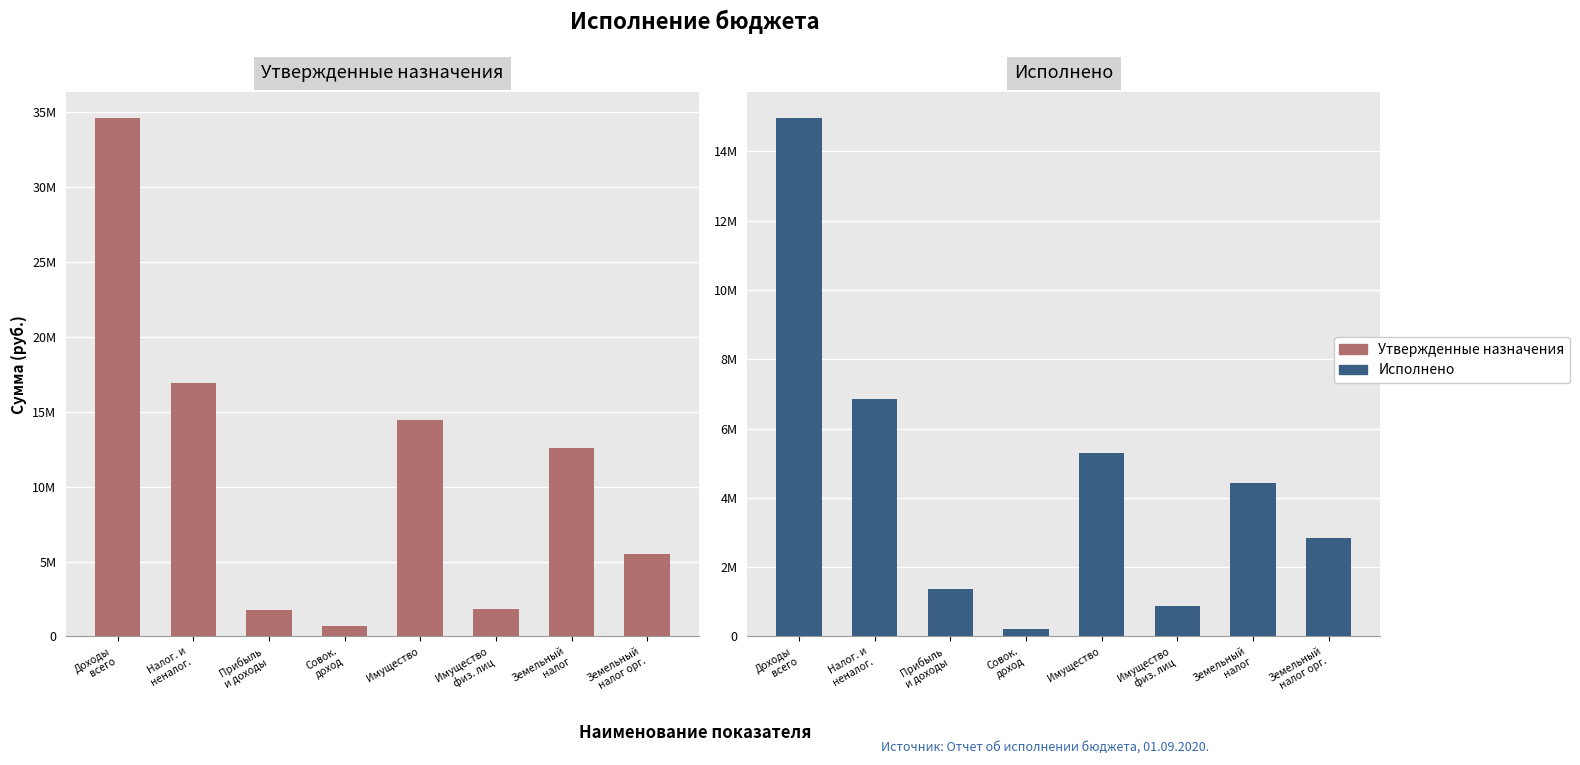

Are the bars horizontal?

No